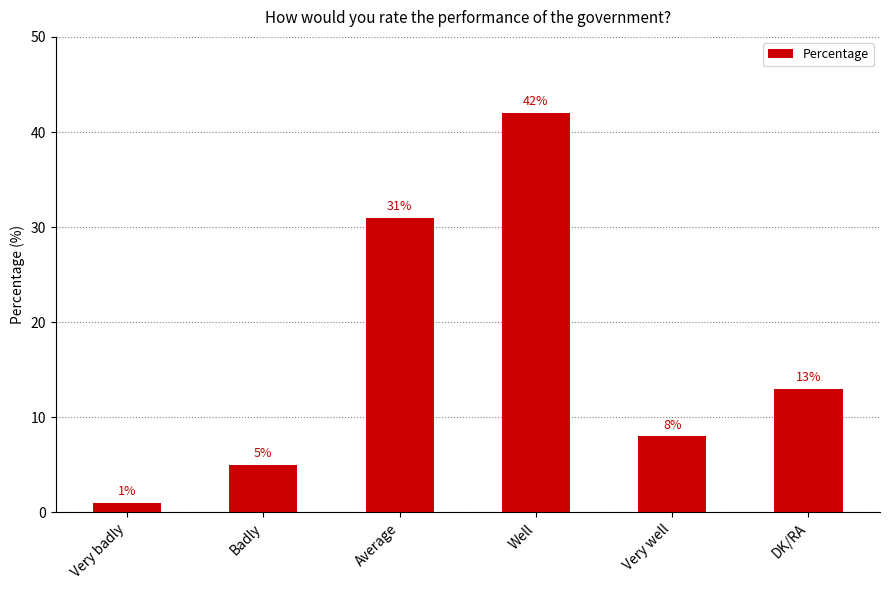

Does the chart contain any negative values?

No